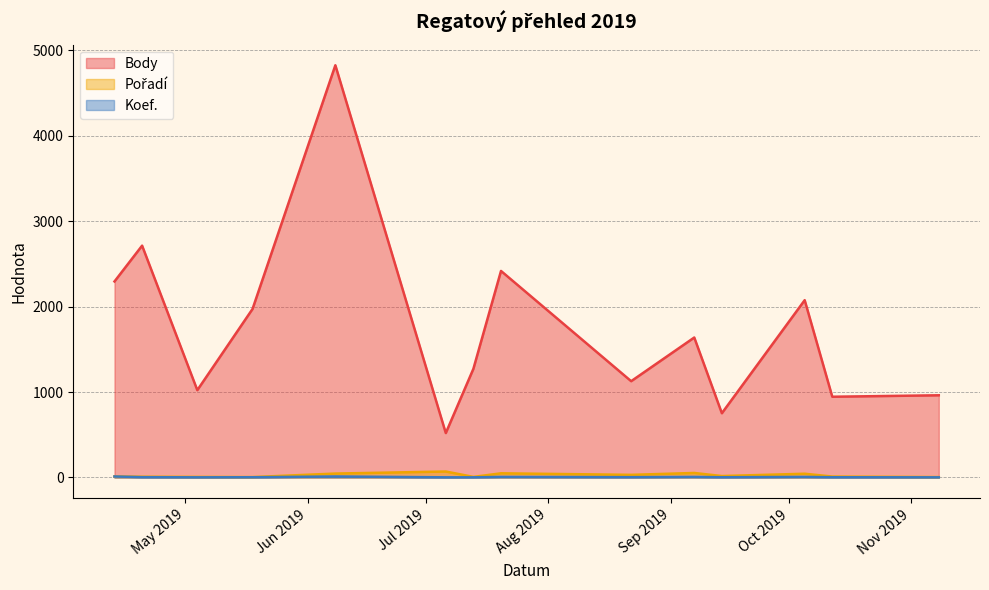

At which category is the sum across all series the highest?

2019-06-08